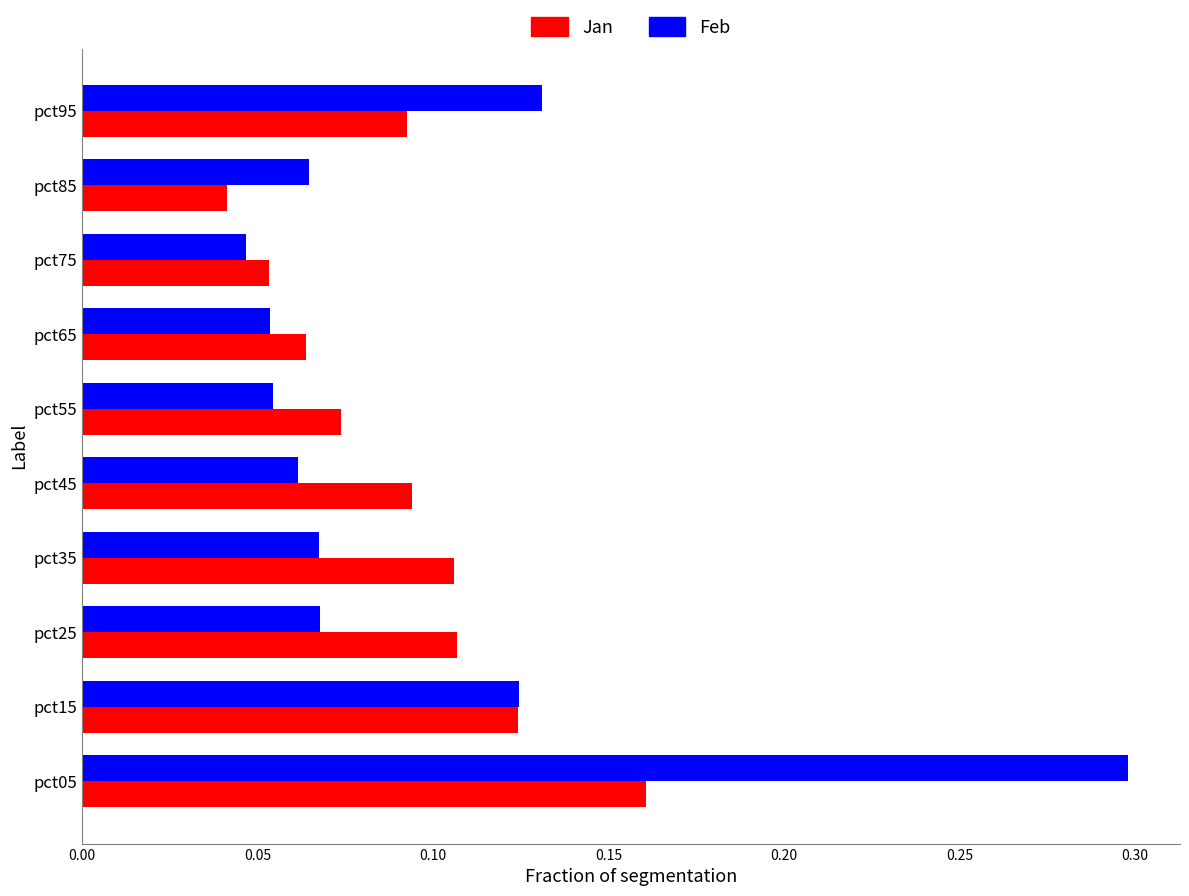

Which series has the largest range (max minus min)?

Feb